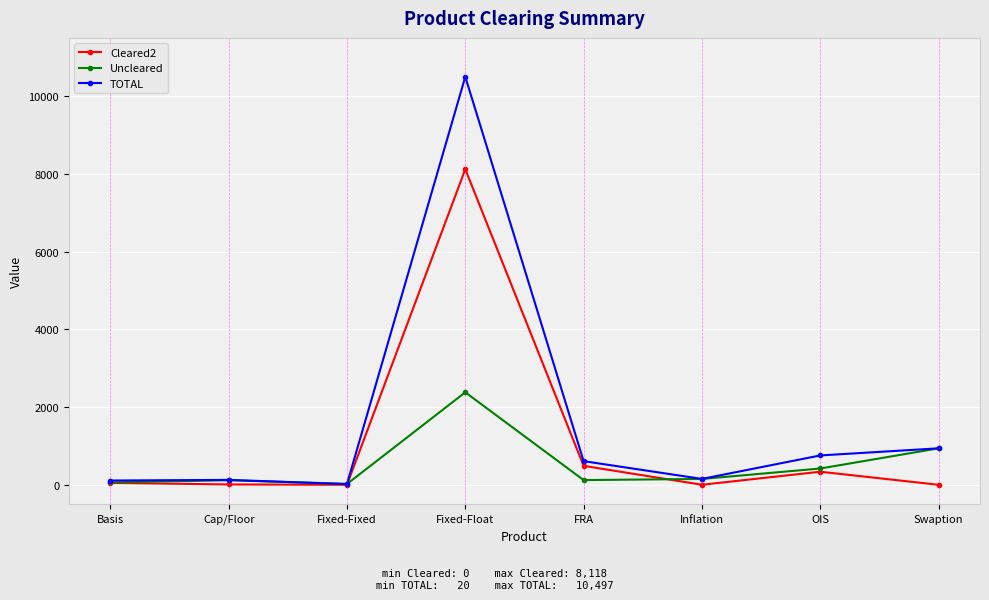

At which category does Uncleared reach its first local valley?

Fixed-Fixed